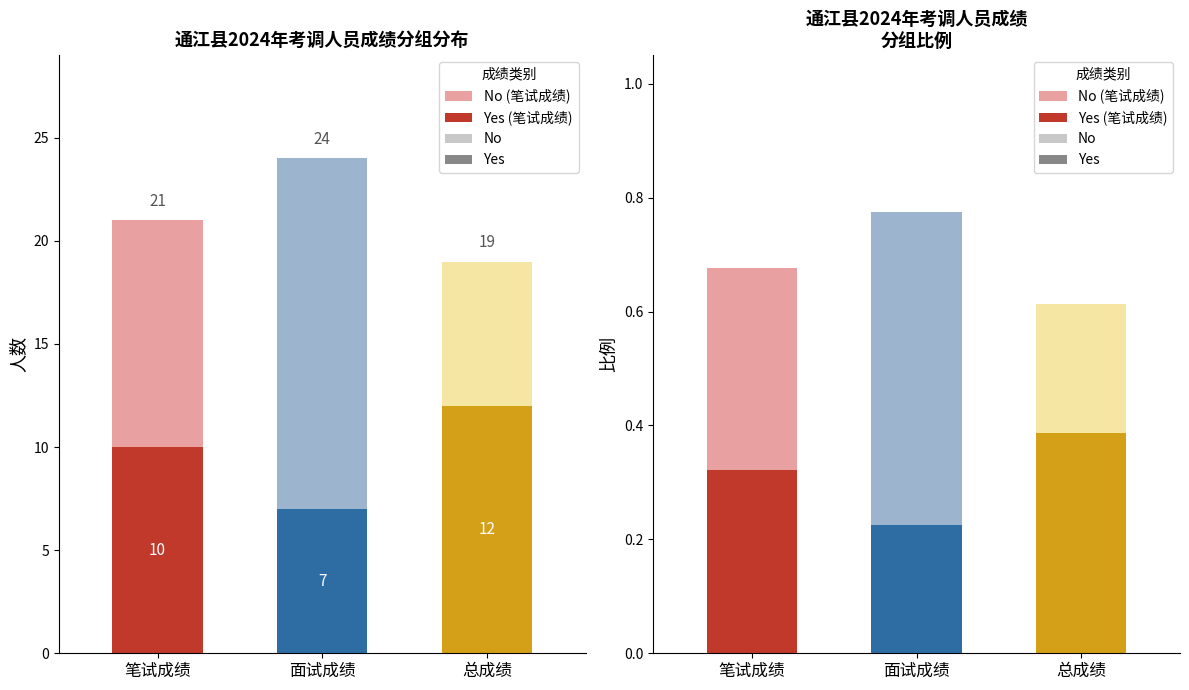

List the series in order of their peak value, highest first.

面试成绩, 总成绩, 笔试成绩